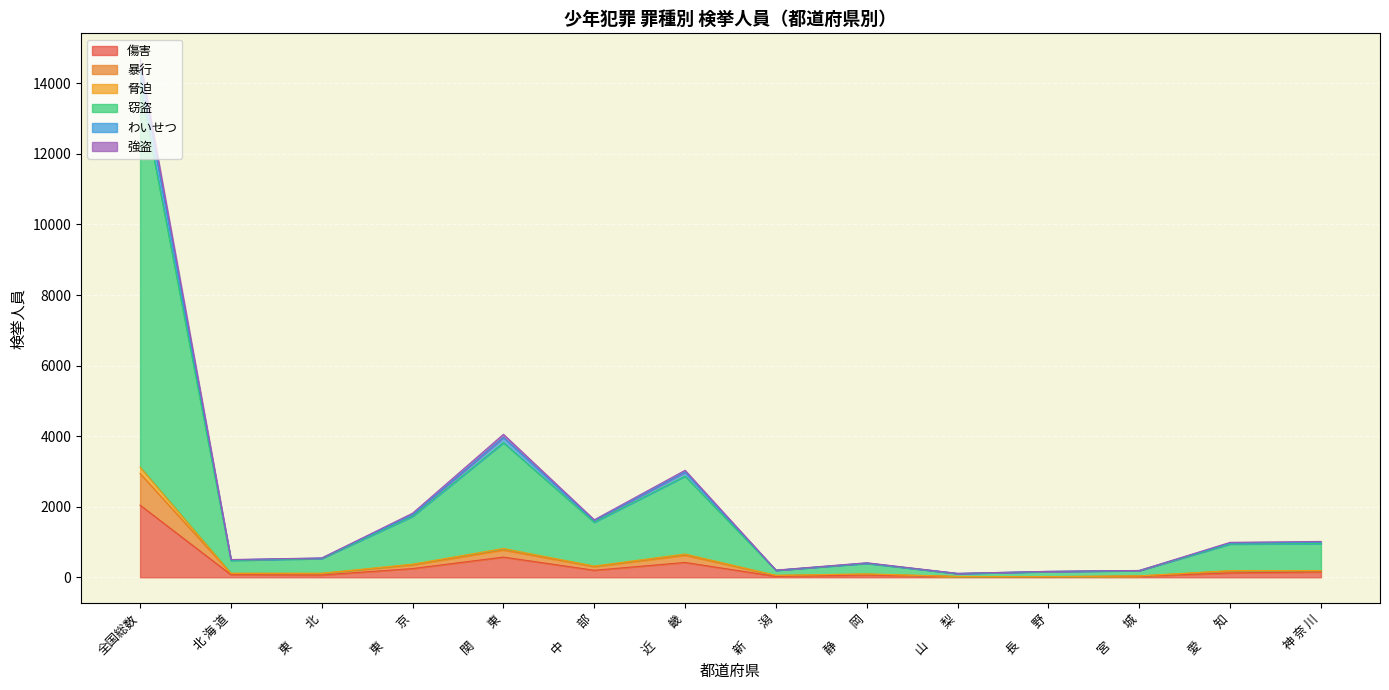

Count the number of data series in this chart.

6